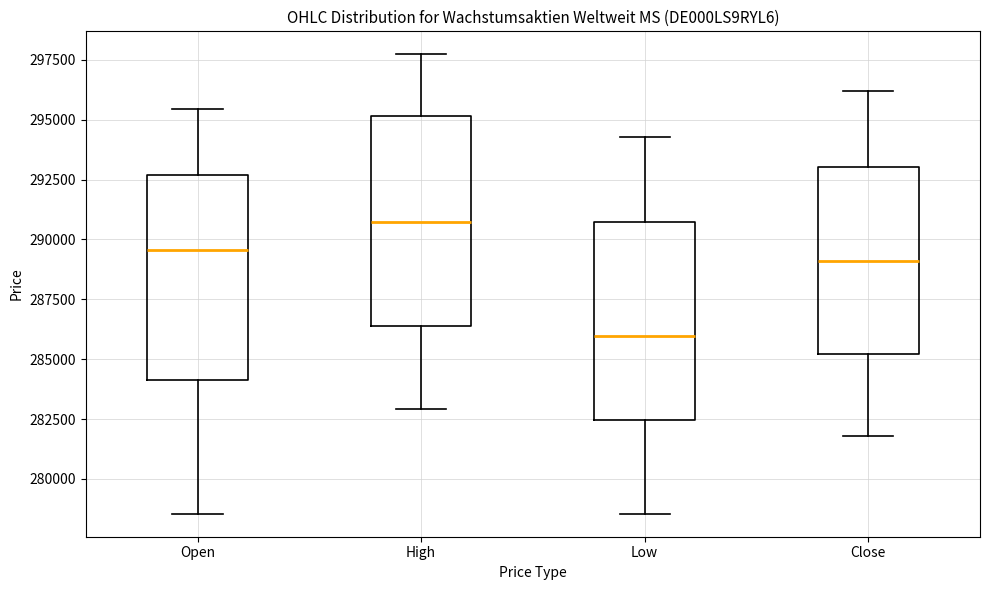

Where does the median line of the box for High sit on the y-axis? The values are not printed on the chart, so give them approximately, as read against the axis.

290500